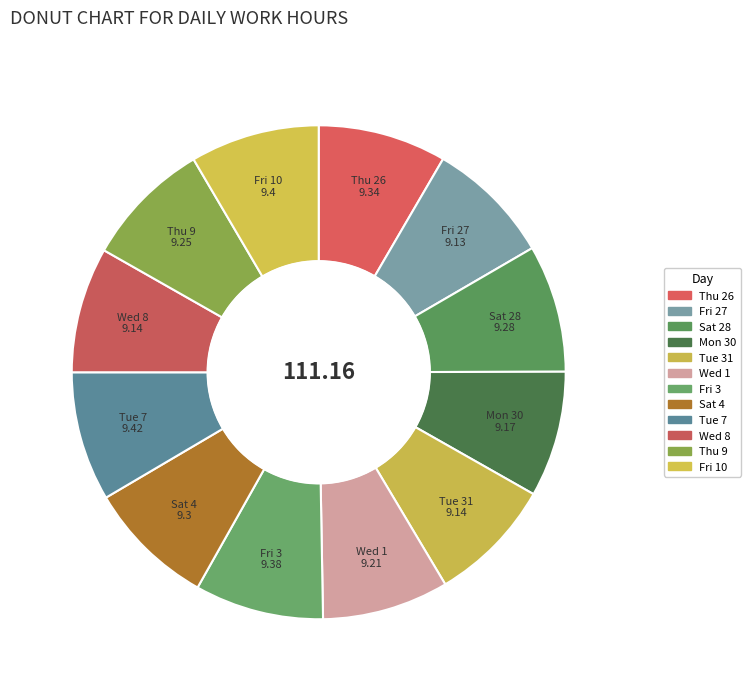

Is there a majority slice in this chart?

No